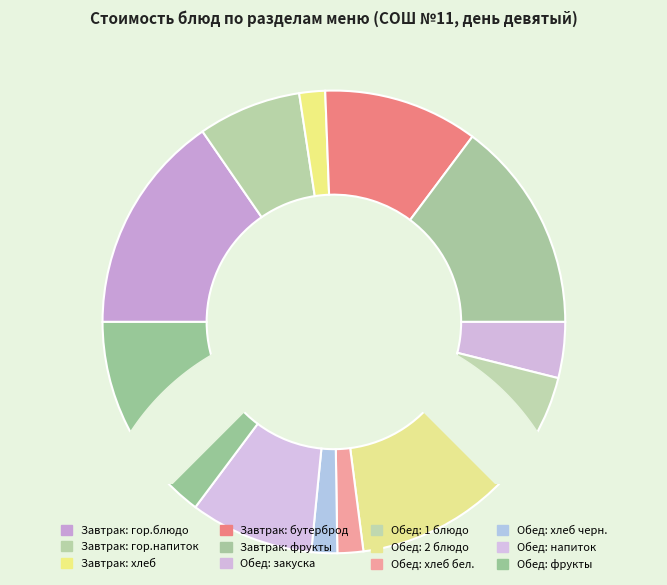

How many segments does this pie chart have?

12